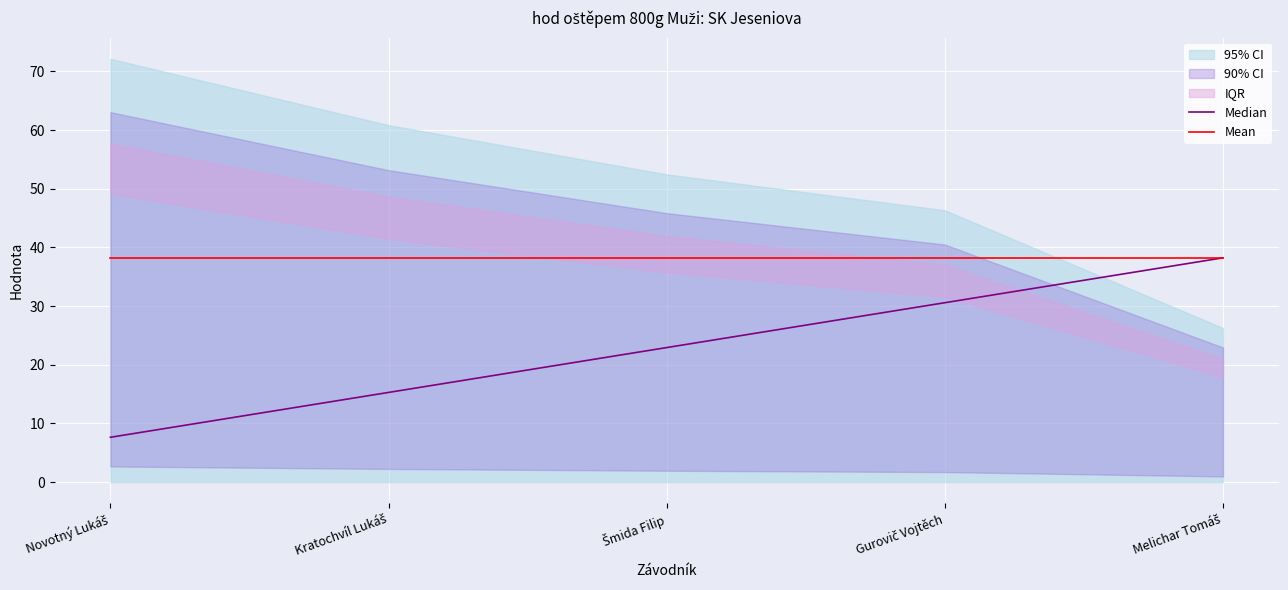

Rank the categories by Mean value from lowest to highest.

Novotný Lukáš, Kratochvíl Lukáš, Šmida Filip, Gurovič Vojtěch, Melichar Tomáš